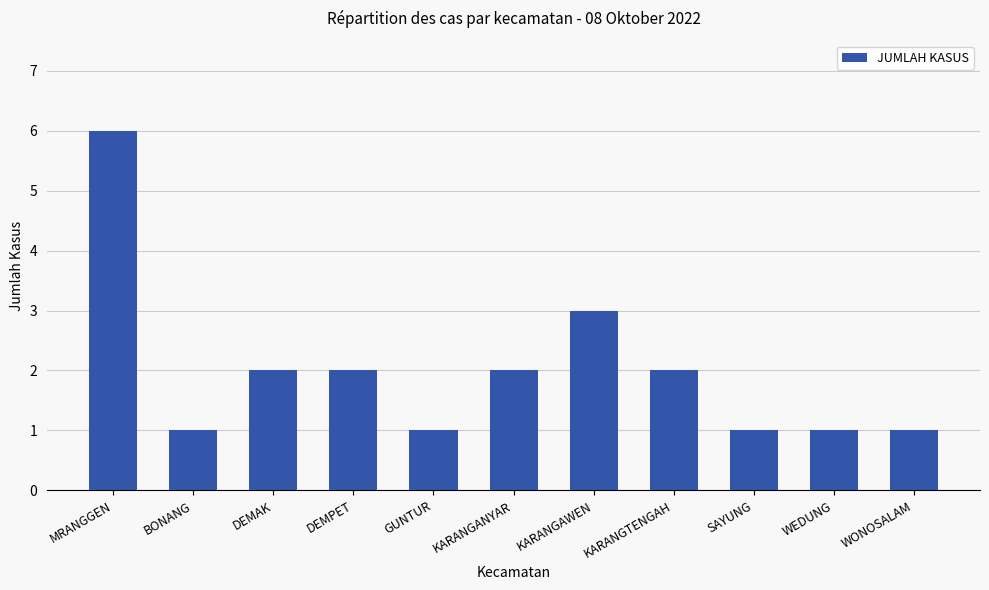

Are the bars horizontal?

No